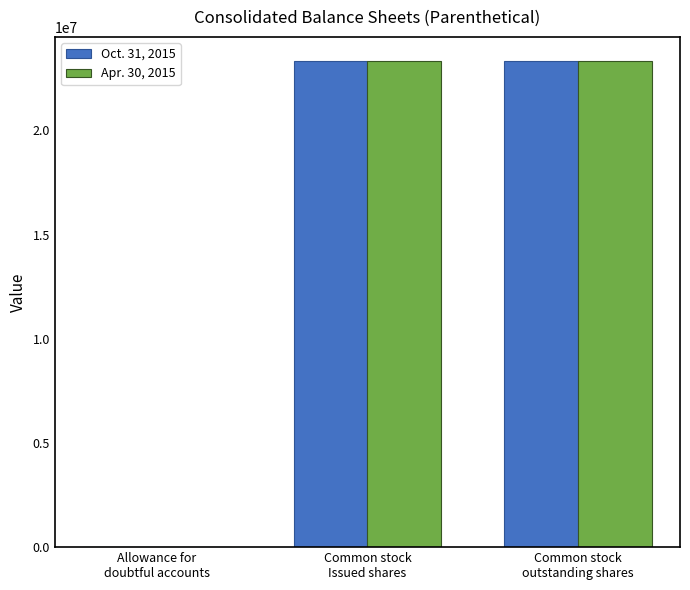

What is the maximum value shown in the chart?

23318688